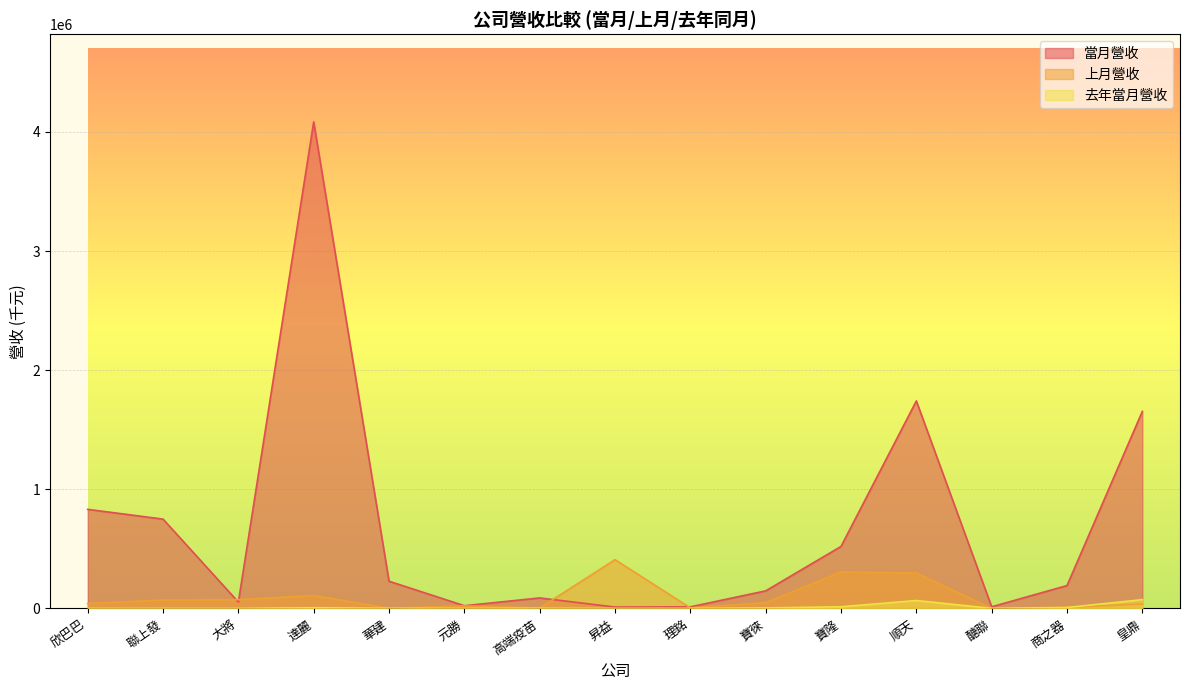

How many lines are shown in the chart?

3